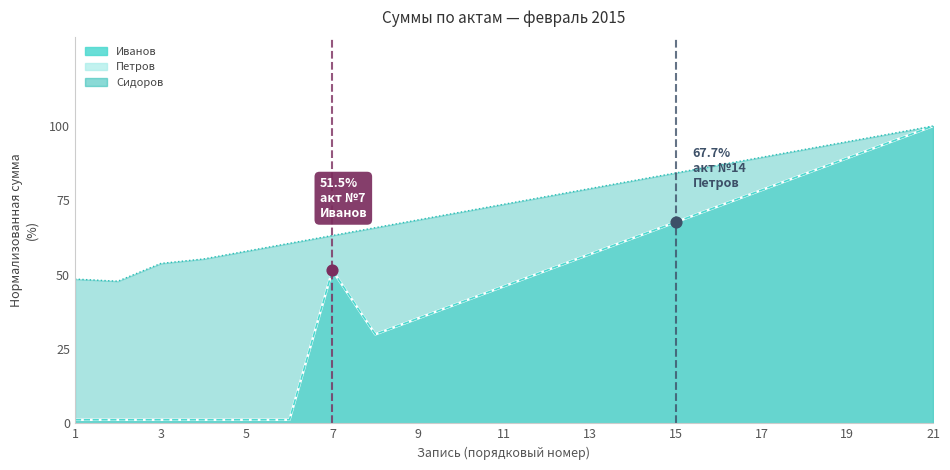

Is the value of Петров at 11 greater than the value of Иванов at 9?

Yes